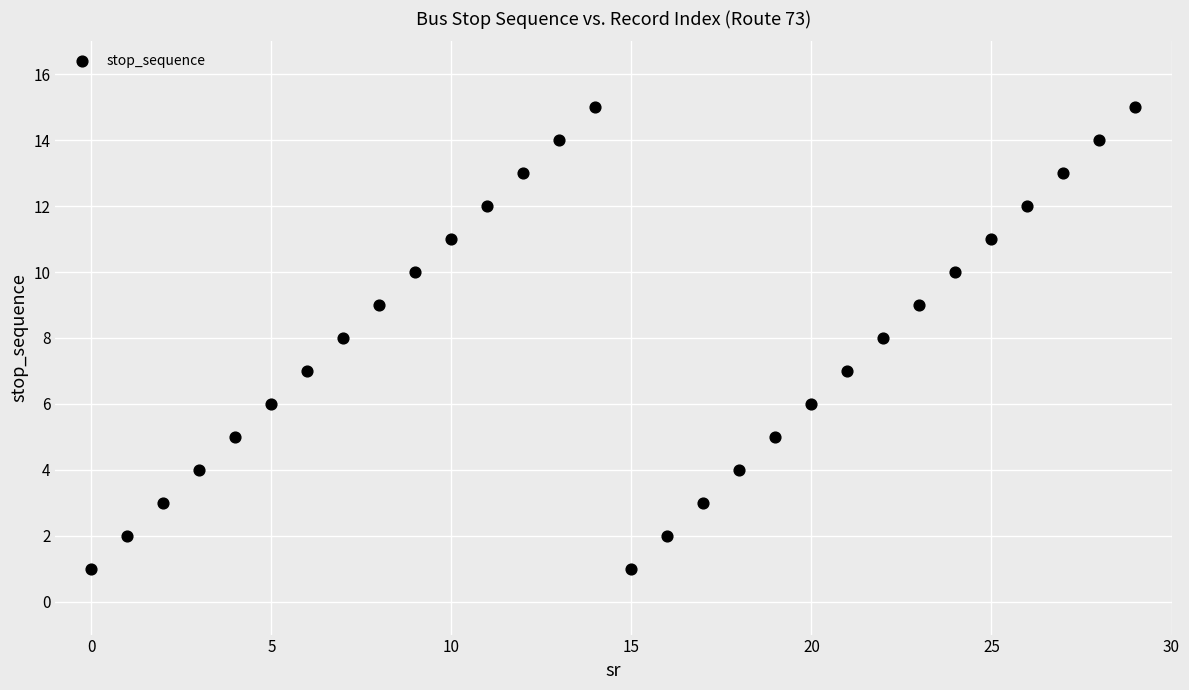

What is the range of Y values (max minus min)?

14